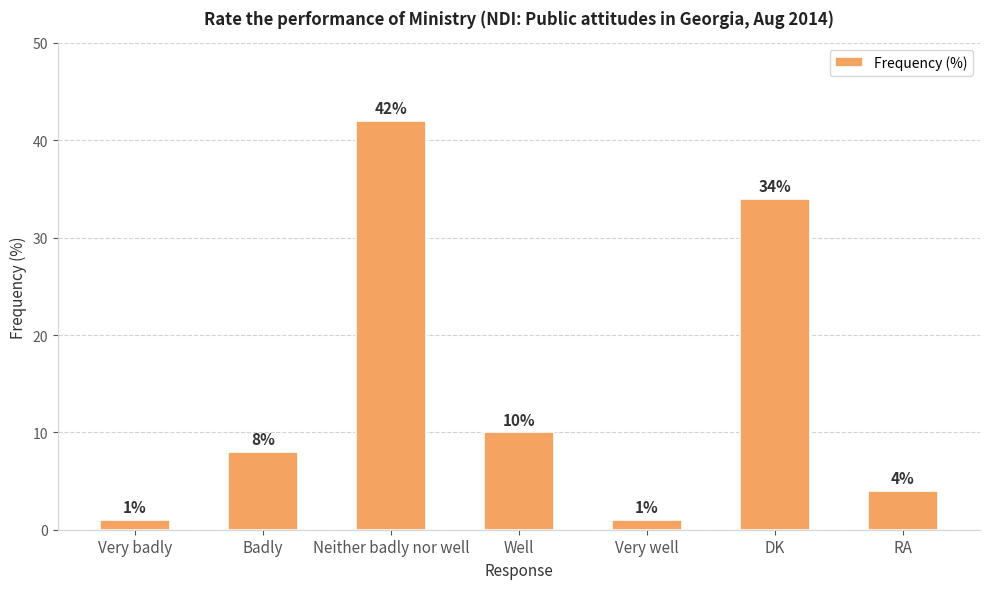

The value at RA is 4. True or false?

True